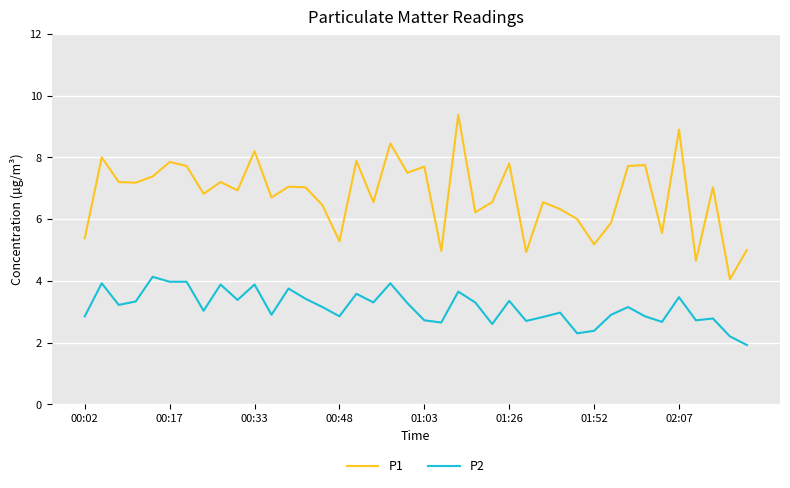

What are all the series names shown in the legend?

P1, P2